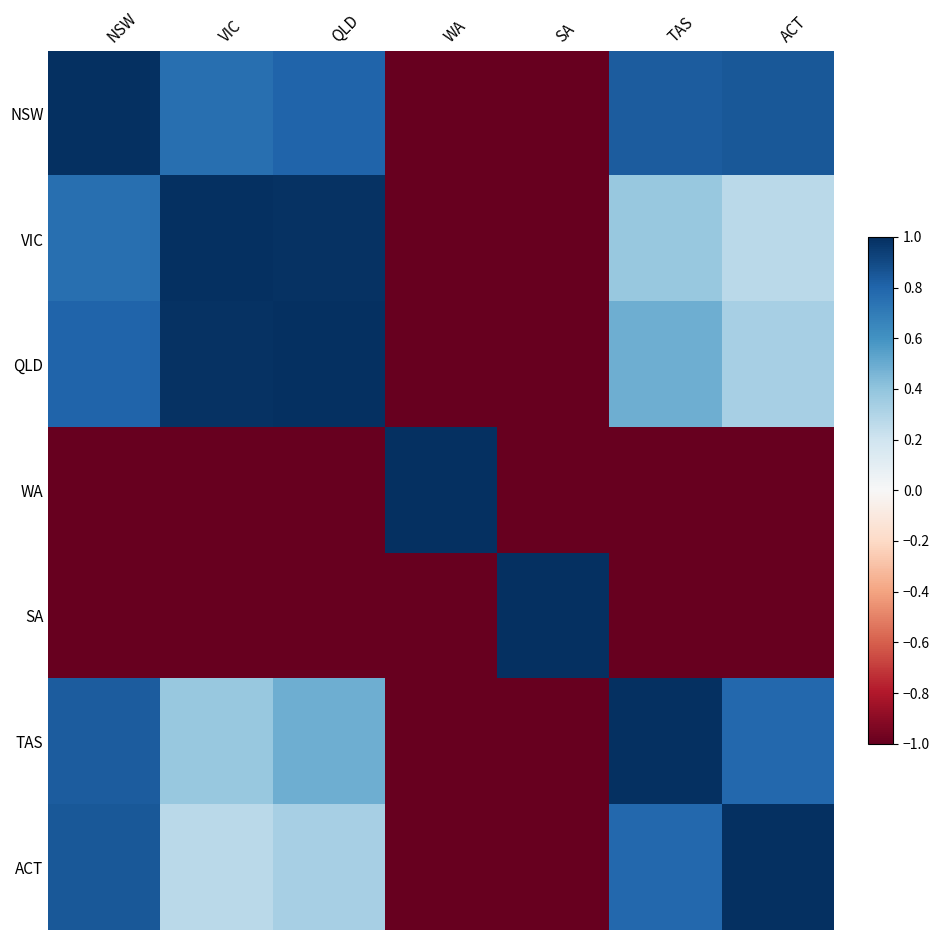

Rank the series at TAS from lowest to highest value.

WA, SA, VIC, QLD, ACT, NSW, TAS